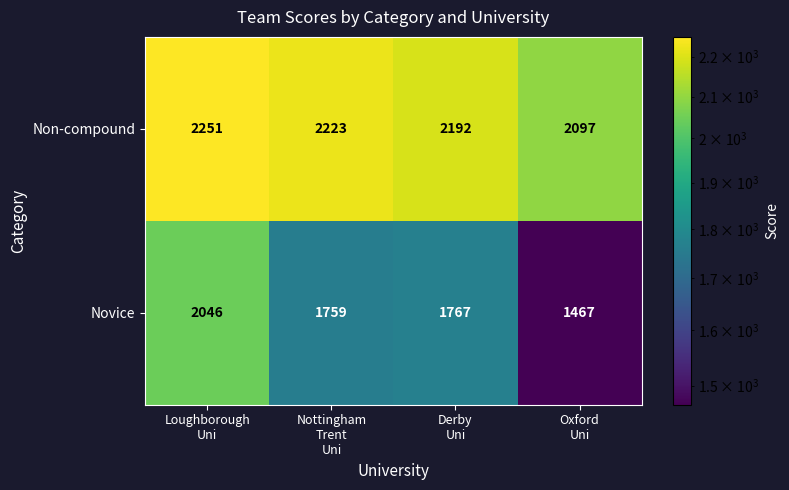

Rank the series by their maximum value, from lowest to highest.

Novice, Non-compound